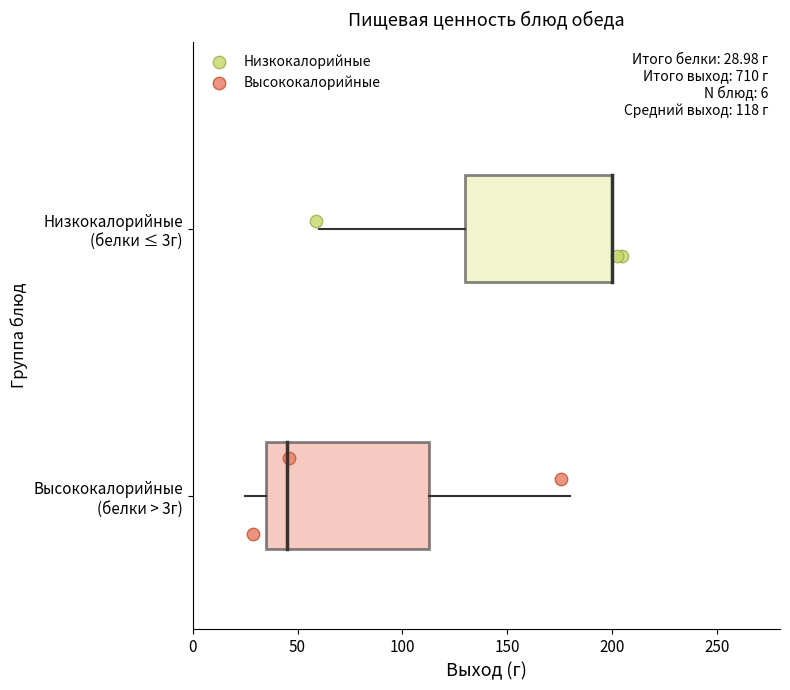

Which series reaches the maximum Y coordinate?

Низкокалорийные